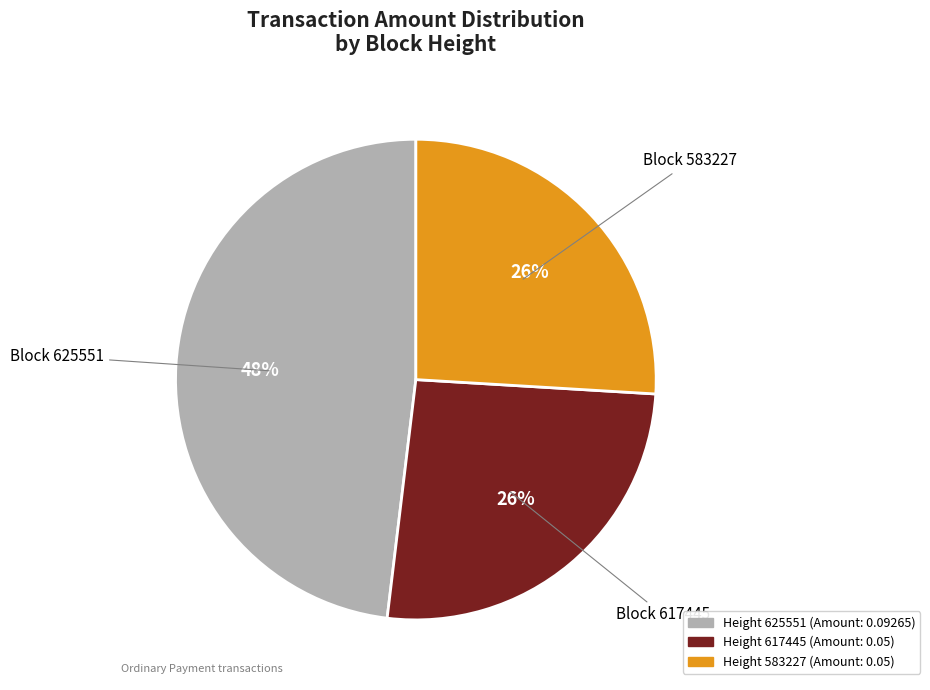

To the nearest percent, what is the average slice percentage?

33%